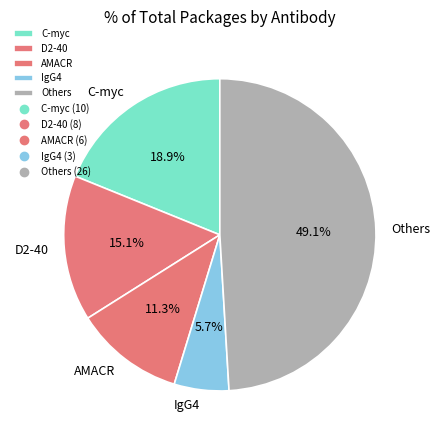

Rank the categories by value from highest to lowest.

Others, C-myc, D2-40, AMACR, IgG4